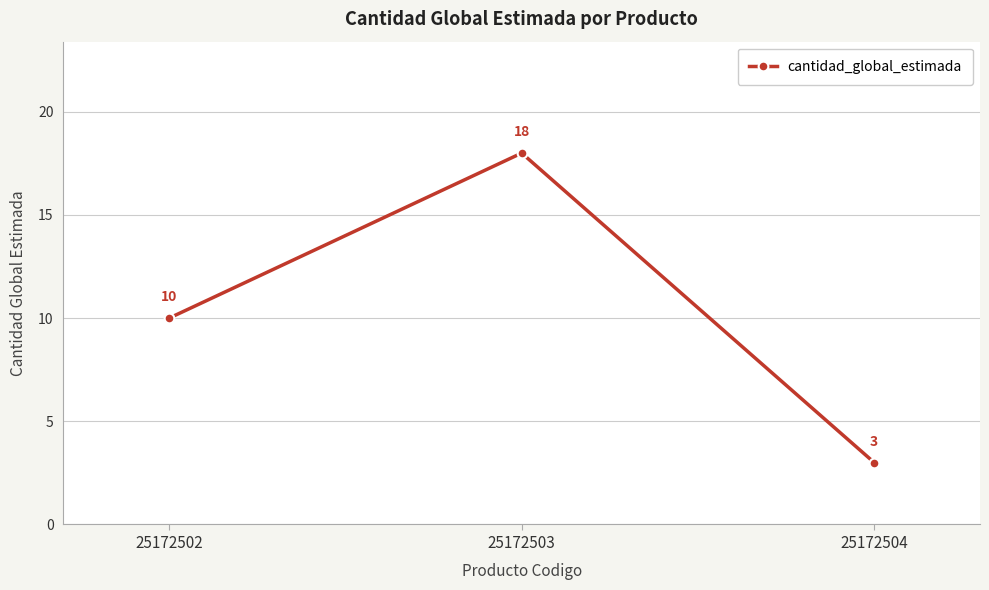

What is the change in value from 25172502 to 25172504?

-7